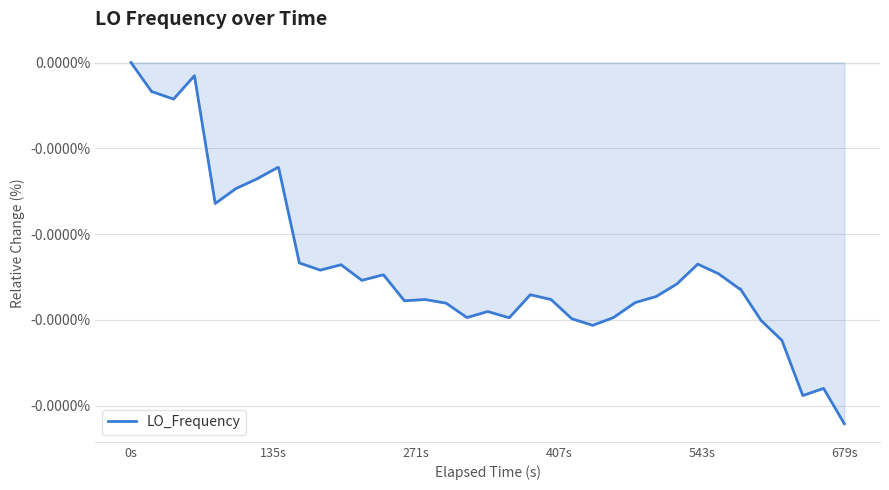

Does the chart have visible grid lines?

Yes